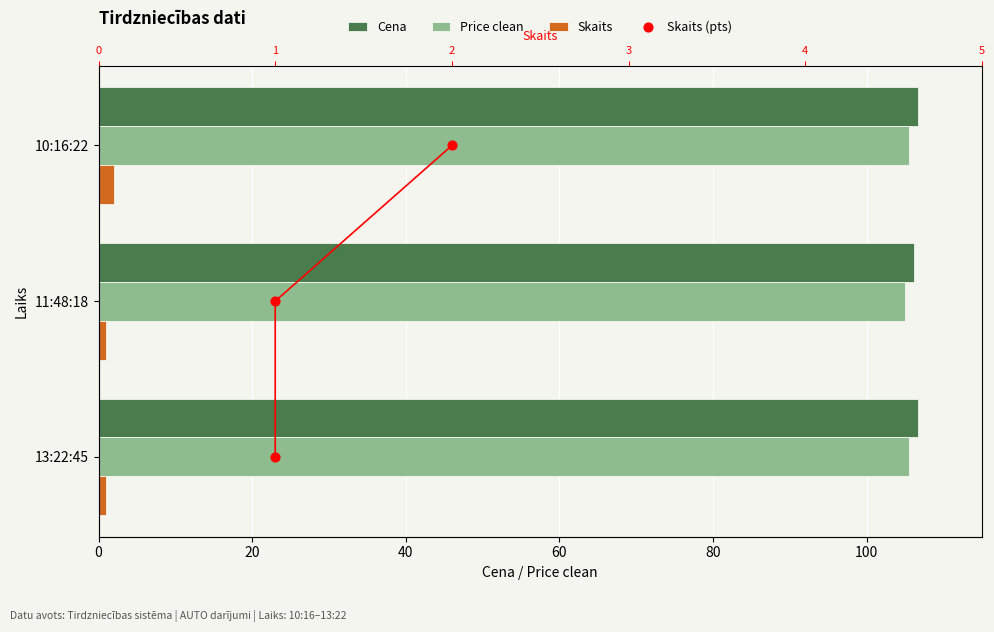

At how many categories does at least one series exceed 77?

3